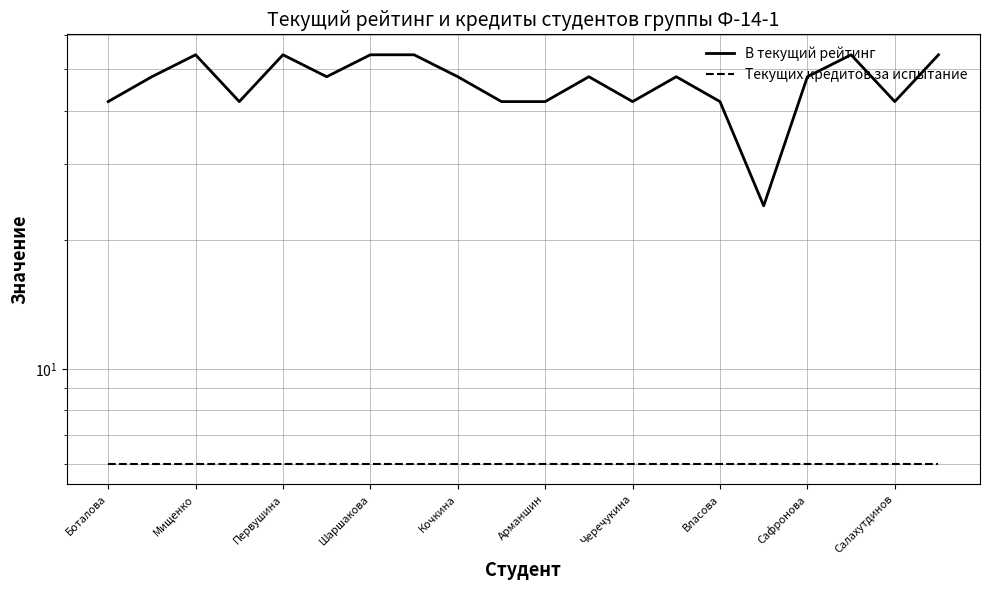

Between Черечукина and Салахутдинов, which is larger?

Черечукина